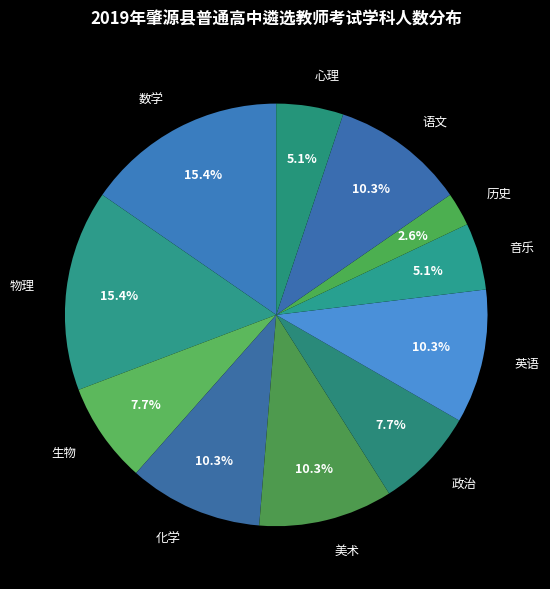

The 音乐 slice represents 5% of the pie. True or false?

True